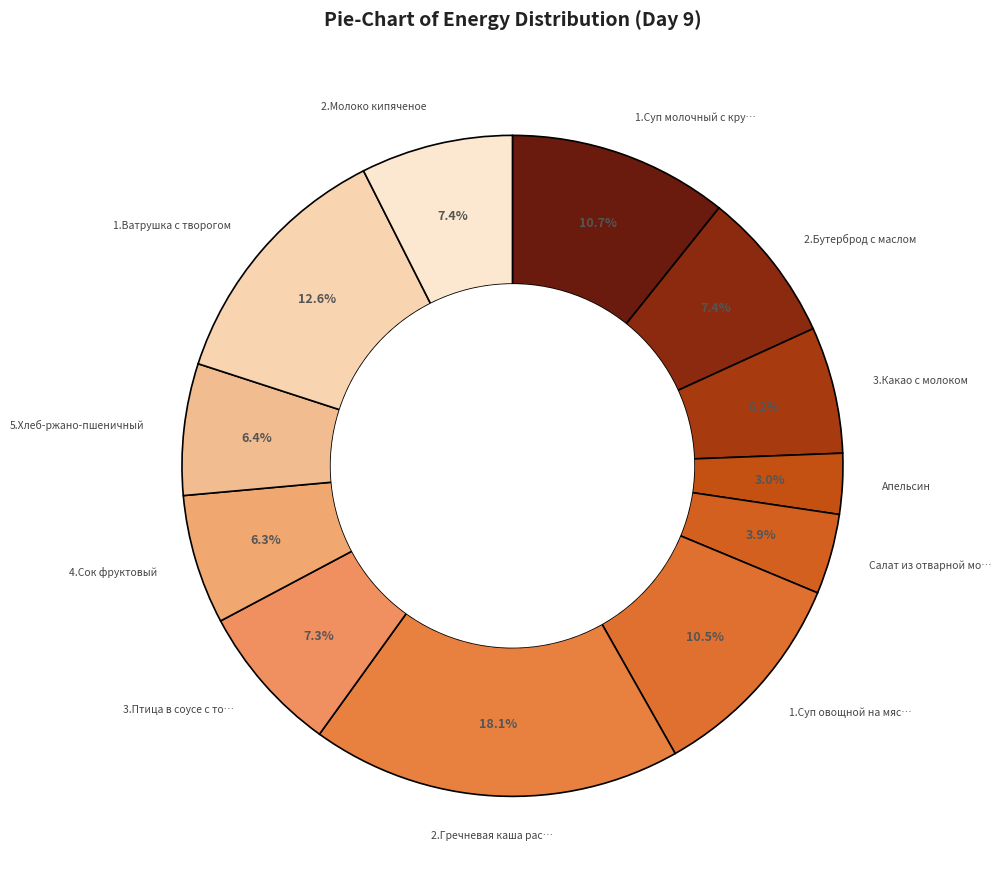

Rank the categories by value from lowest to highest.

Апельсин, Салат из отварной моркови, 3.Какао с молоком, 4.Сок фруктовый, 5.Хлеб-ржано-пшеничный, 3.Птица в соусе с томатом, 2.Бутерброд с маслом, 2.Молоко кипяченое, 1.Суп овощной на мясном бульоне, 1.Суп молочный с крупой, 1.Ватрушка с творогом, 2.Гречневая каша рассыпчатая